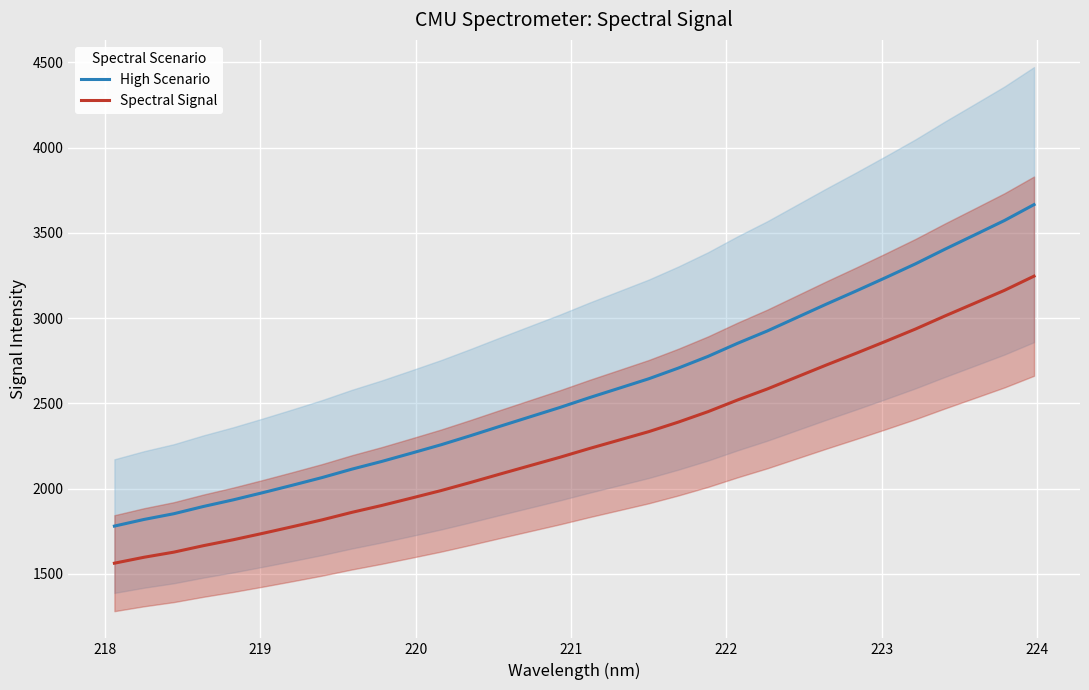

What is the highest value of the Spectral Signal series?

3246.4